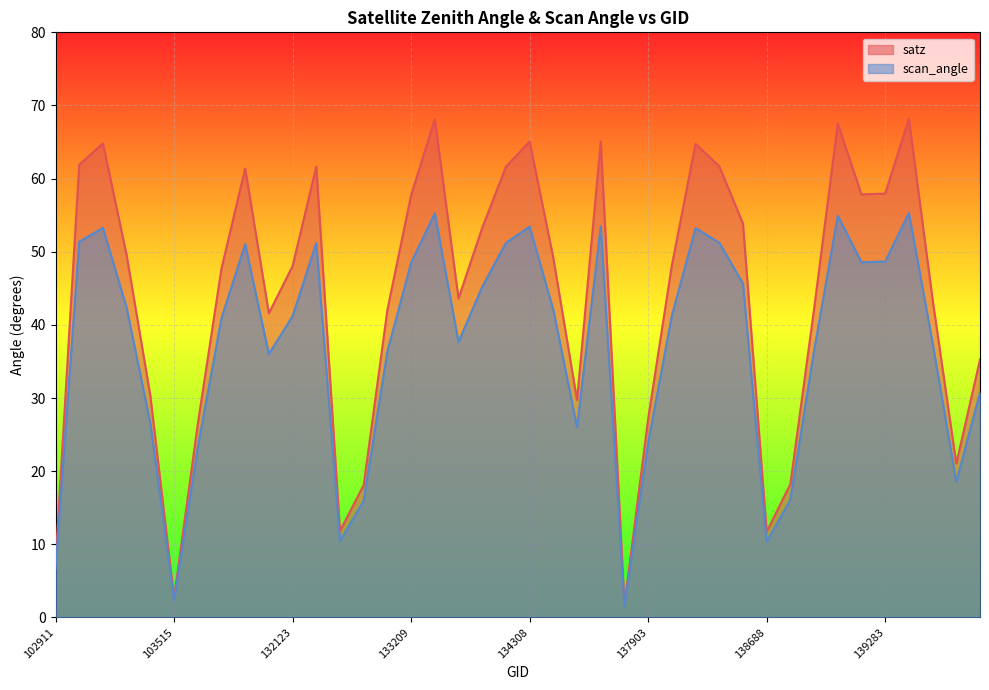

The scan_angle series shows 40.9 at 103752. True or false?

True